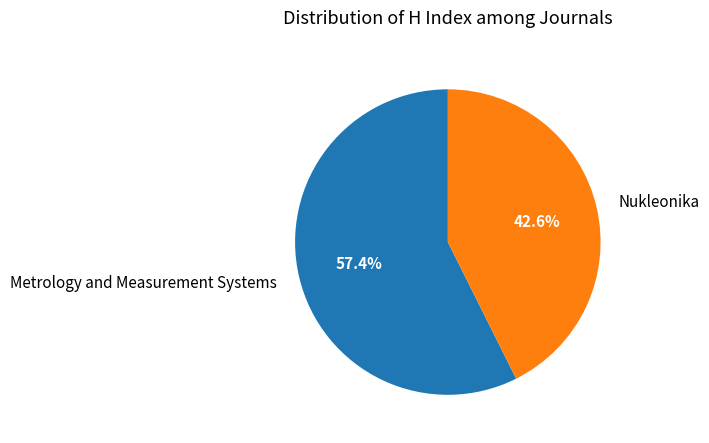

To the nearest percent, what portion does Nukleonika represent?

43%